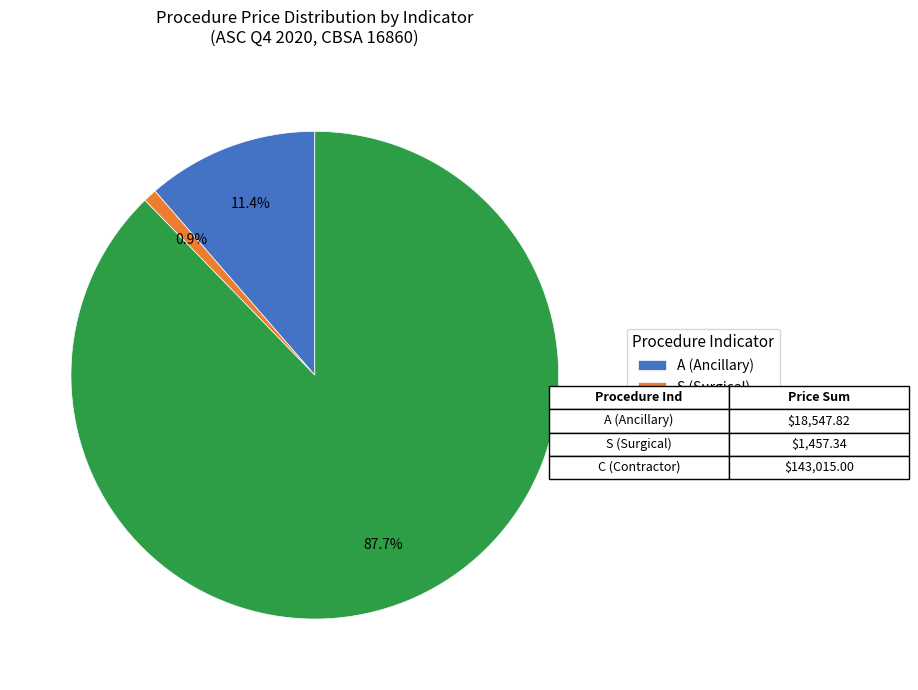

Which has a higher value, C (Contractor) or S (Surgical)?

C (Contractor)